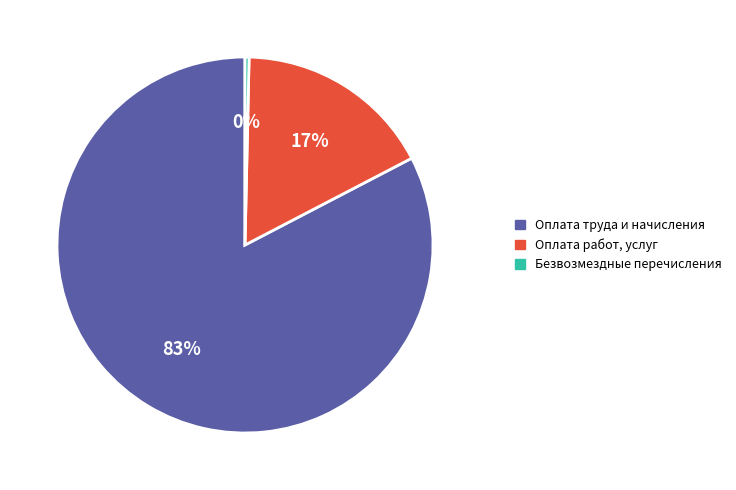

Is the sum of Оплата работ, услуг and Безвозмездные перечисления greater than half?

No